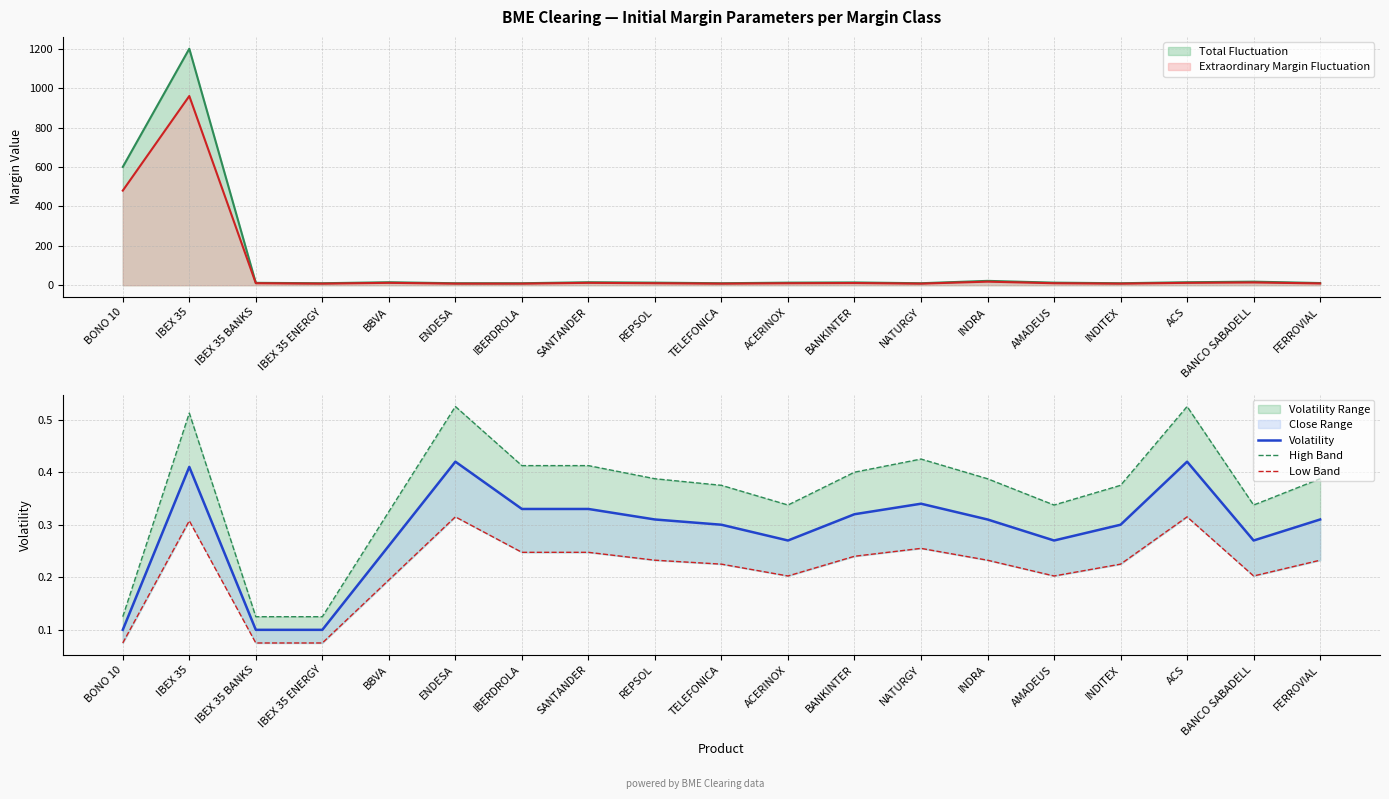

What is the highest value of the Extraordinary Margin Fluctuation series?

960